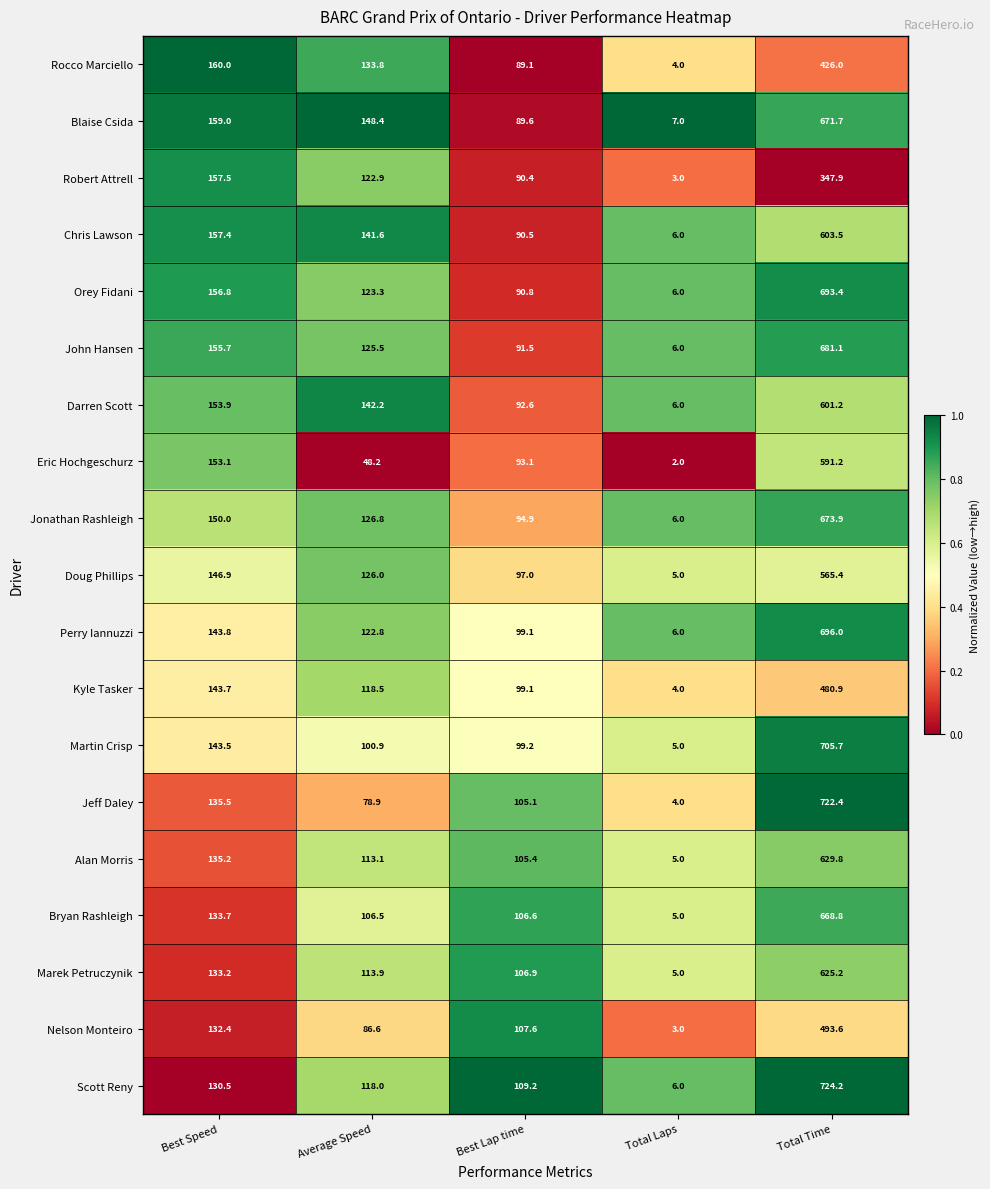

What is the total value across all series at Best Speed?

2781.8